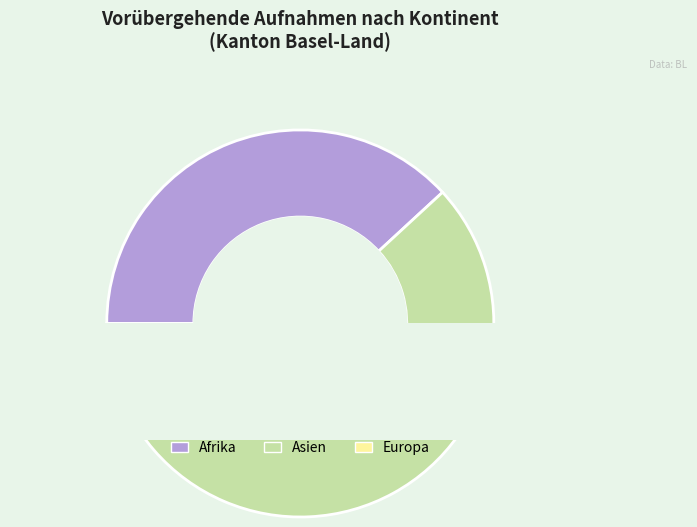

What percentage is the Asien slice, to the nearest percent?

58%